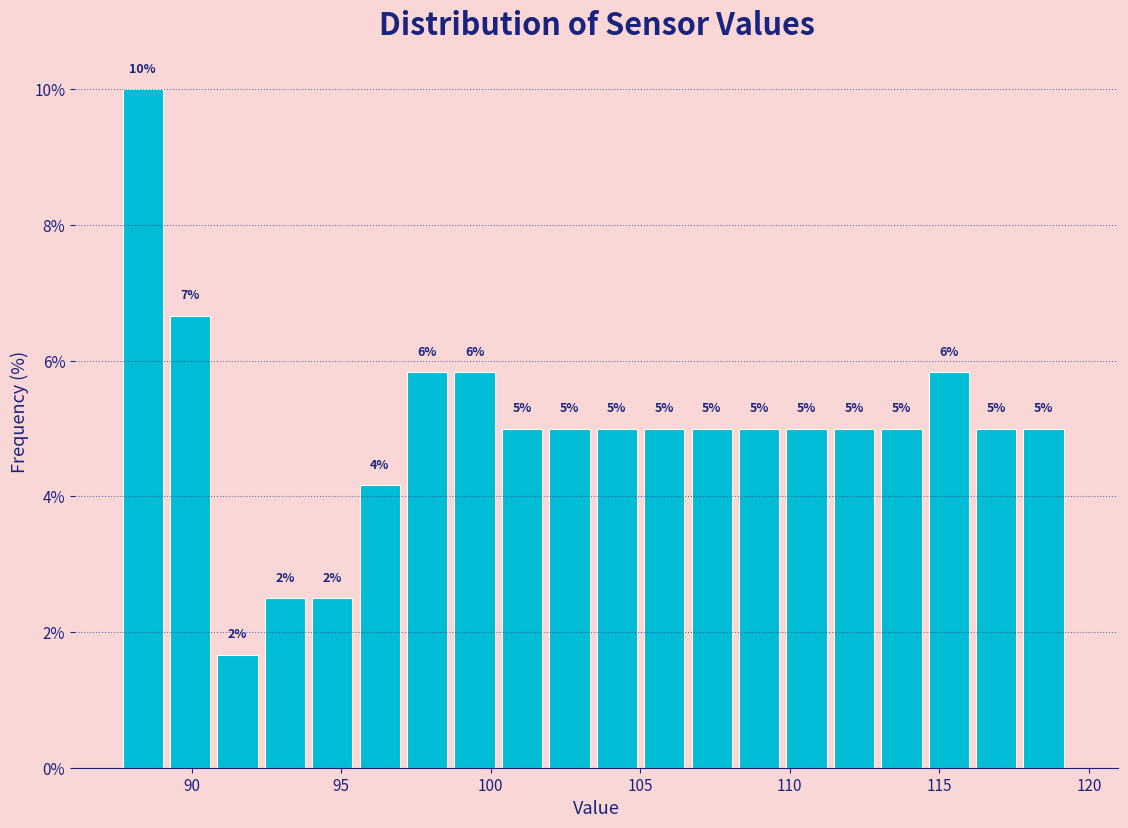

Read against the x-axis, roughly where is the centre of the tallest bar?

88.5